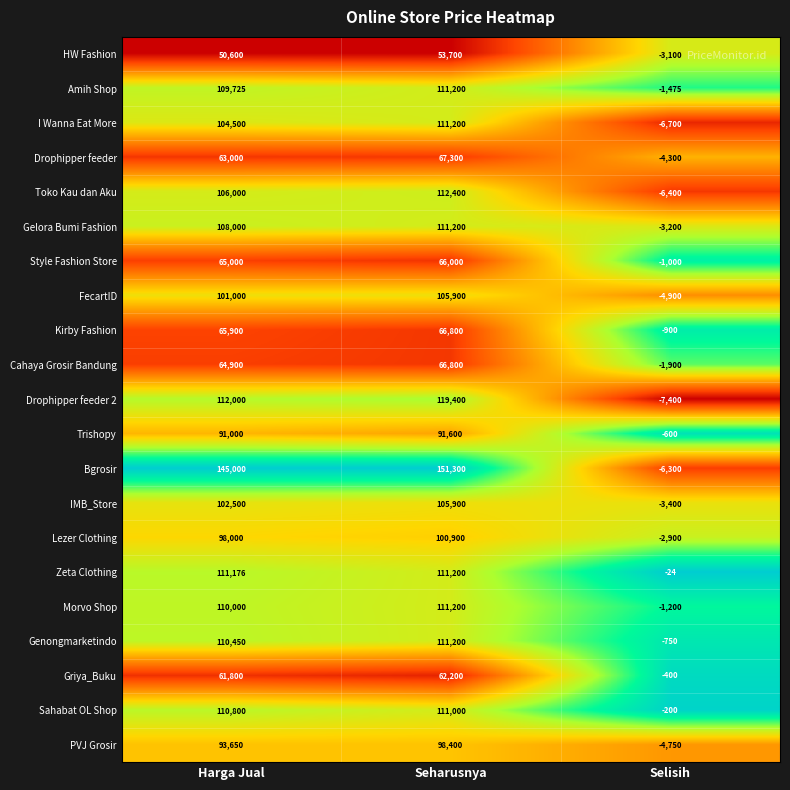

Count the number of categories in the chart.

3